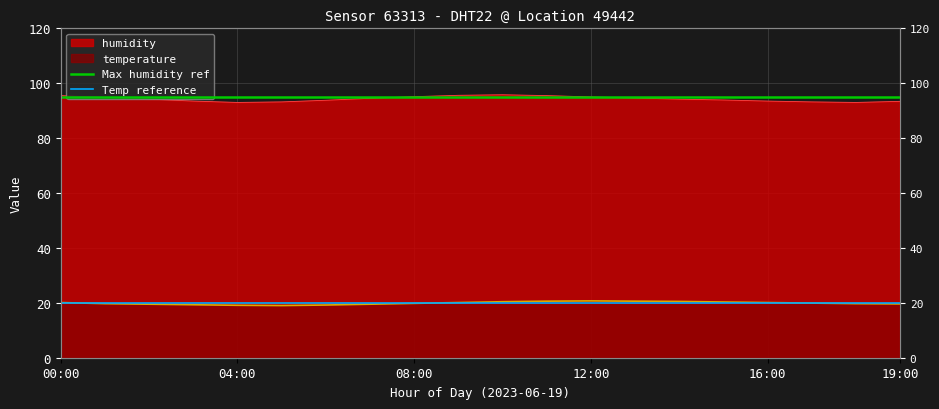

What is the average value of the Temp reference series?

20